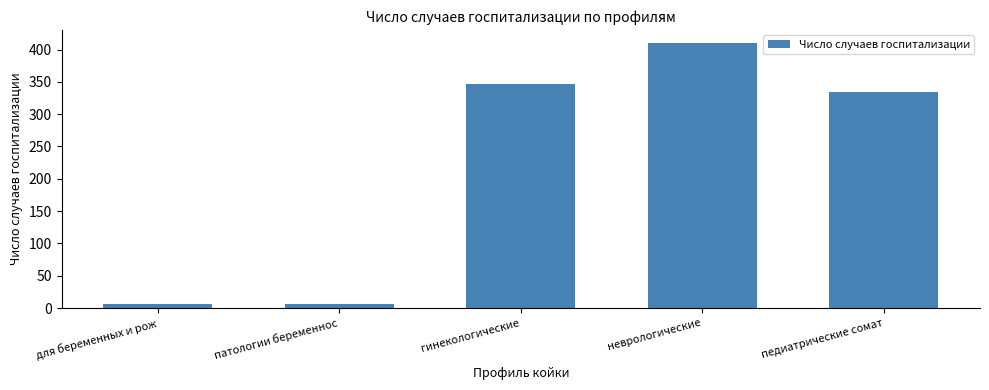

Reading right to left, extract all data points from this chart.

педиатрические сомат=335	неврологические=410	гинекологические=346	патологии беременнос=7	для беременных и рож=7